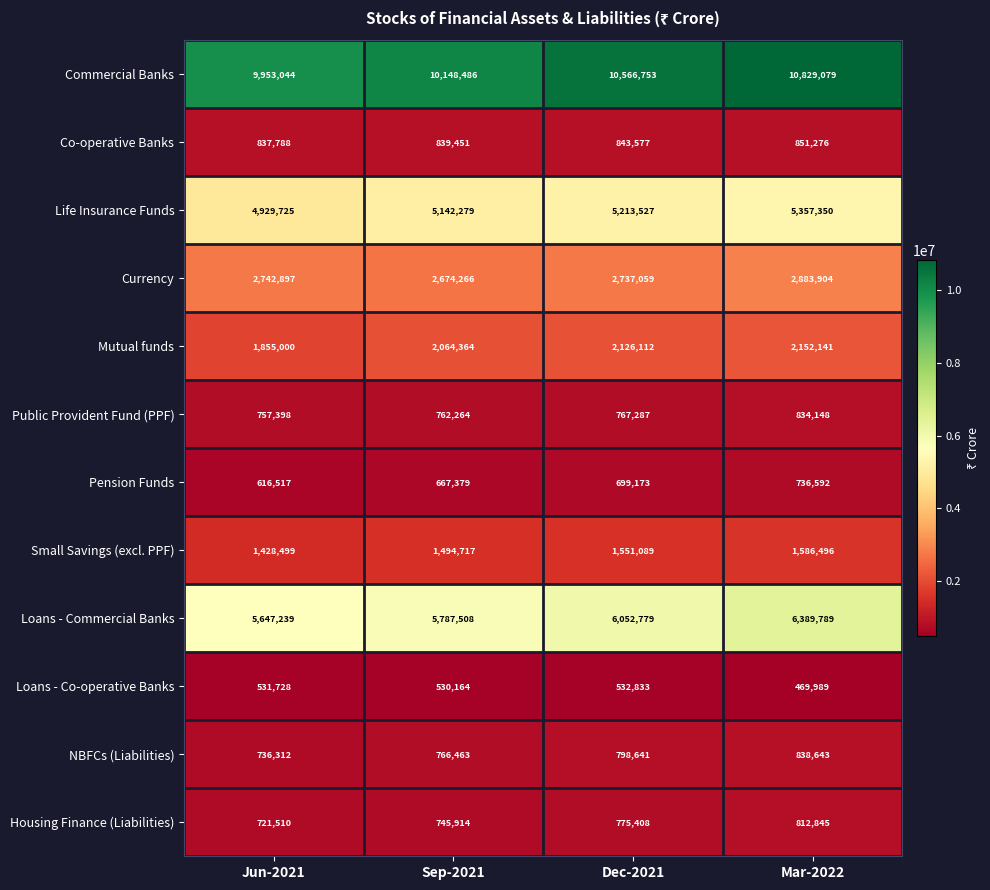

What is the difference between the second highest and second lowest values in the Public Provident Fund (PPF) series?

5023